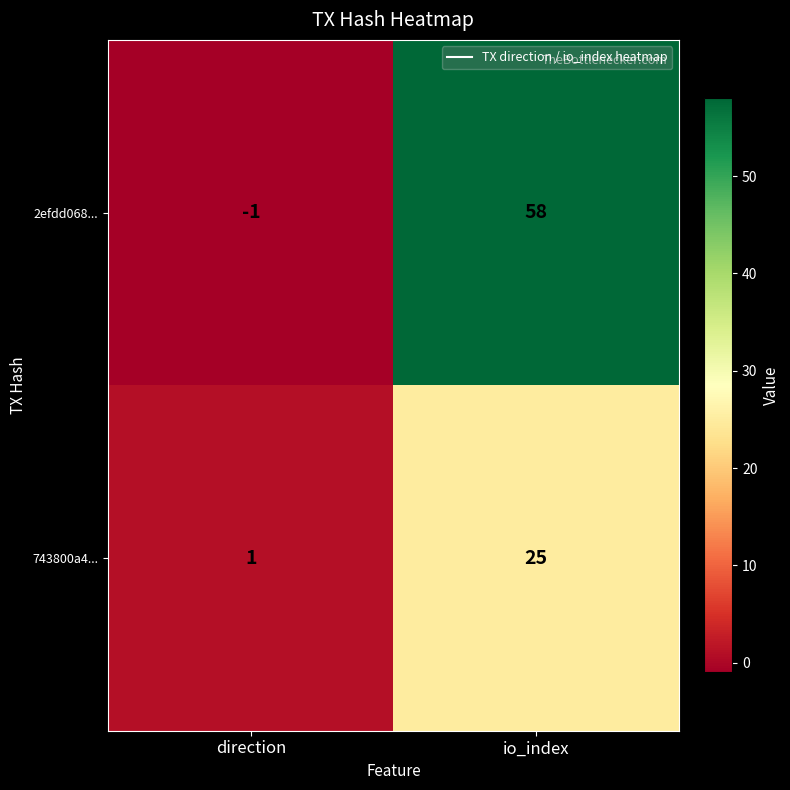

Count the number of data series in this chart.

2